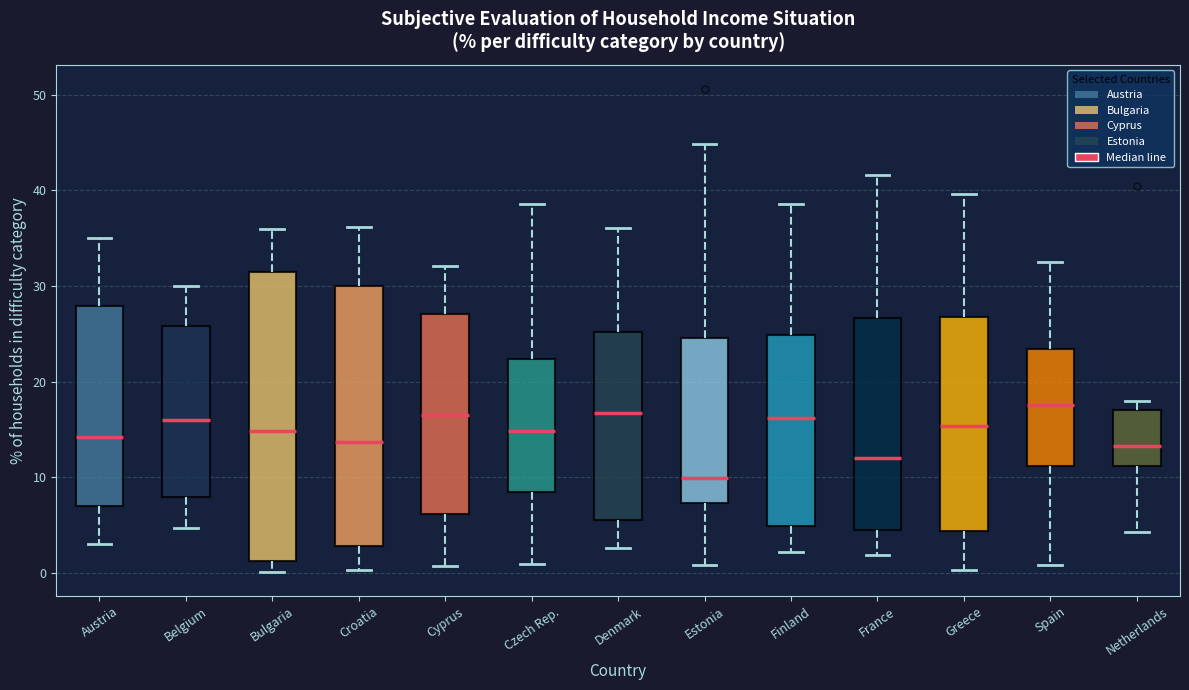

Which box has the lowest median line?

Estonia